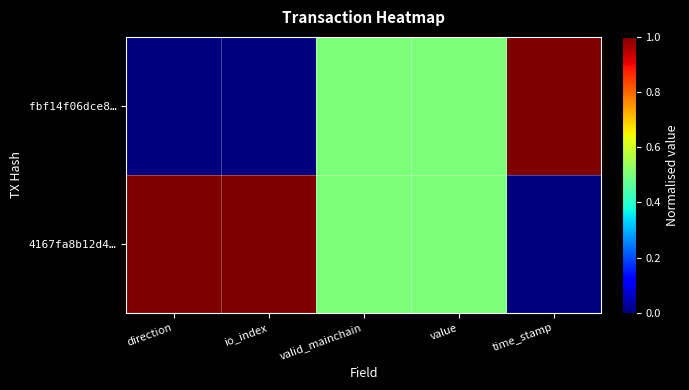

Which category has the highest value across all series?

time_stamp